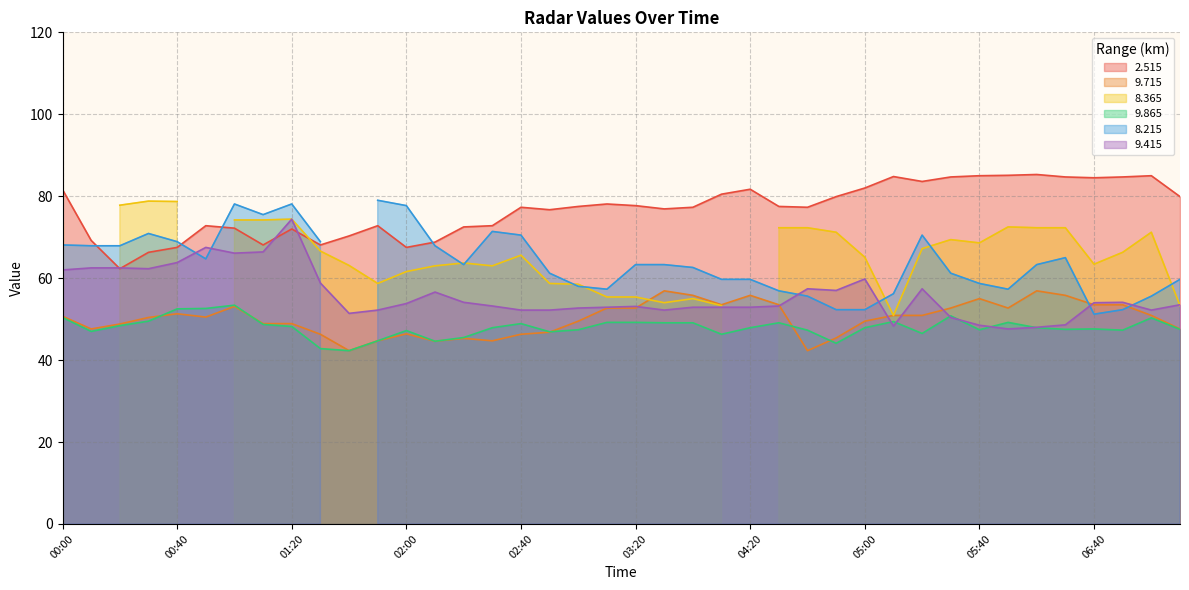

True or false:   9.415 and   9.715 intersect in this chart.

True